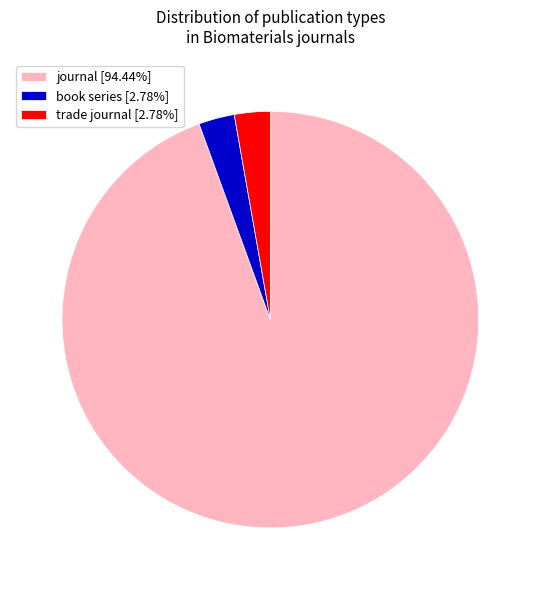

Is it true that trade journal is 15% of the pie?

False